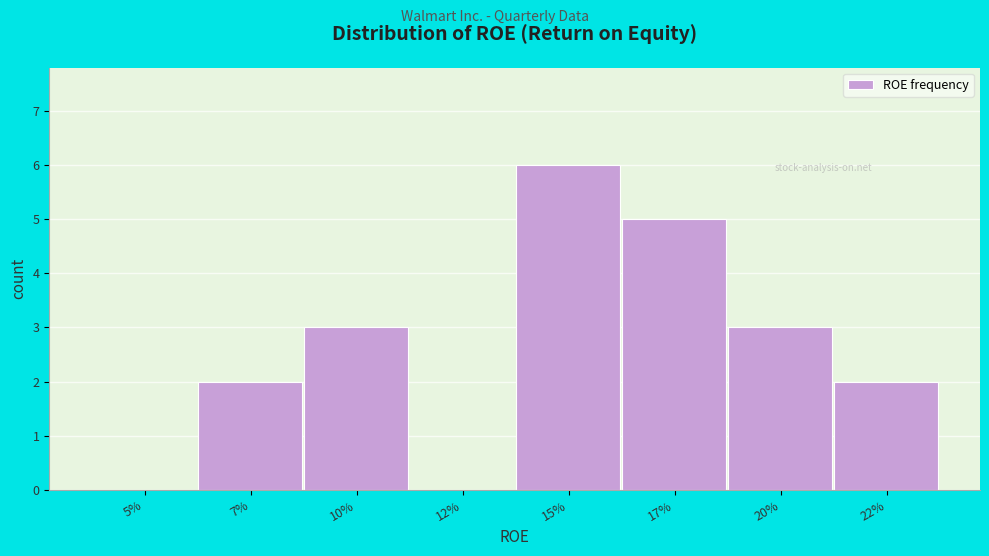

Reading left to right, list all the values displayed in this chart.

5%=0	7%=2	10%=3	12%=0	15%=6	17%=5	20%=3	22%=2